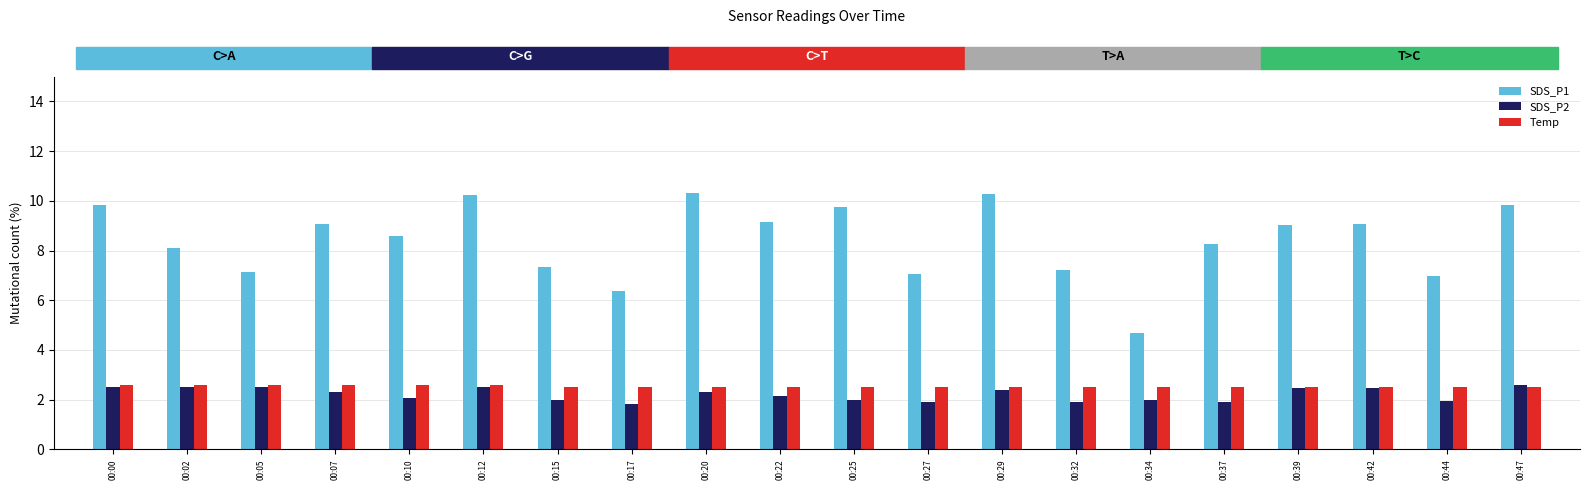

Which series has the widest spread of values?

SDS_P1